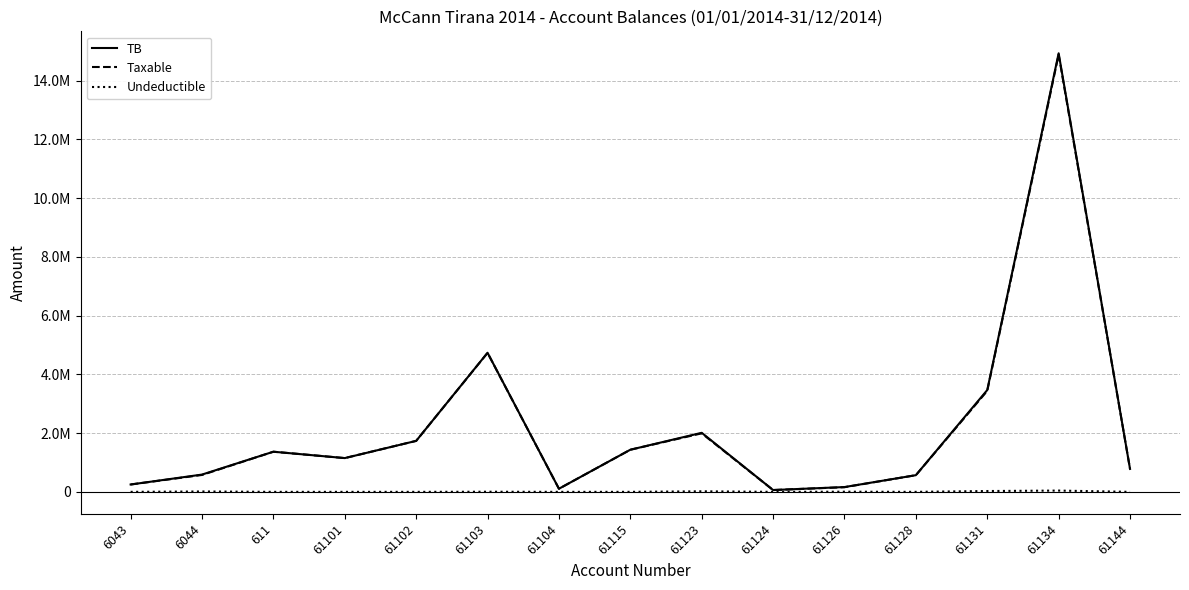

What is the highest value of the Undeductible series?

43299.0